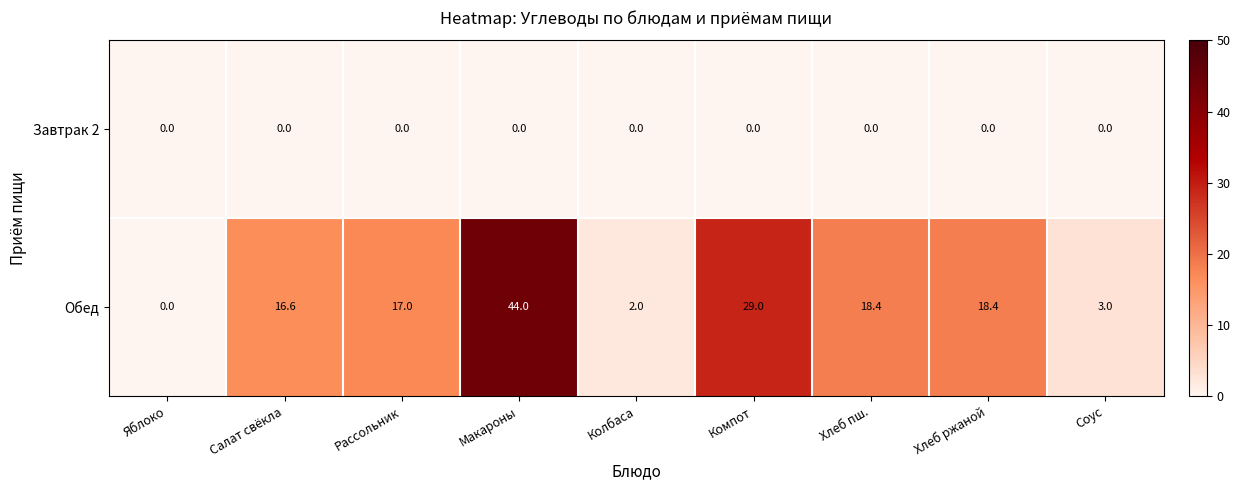

Which category has the highest value across all series?

Макароны